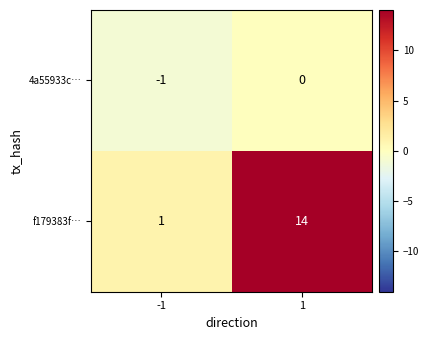

At how many categories does at least one series exceed 8?

1